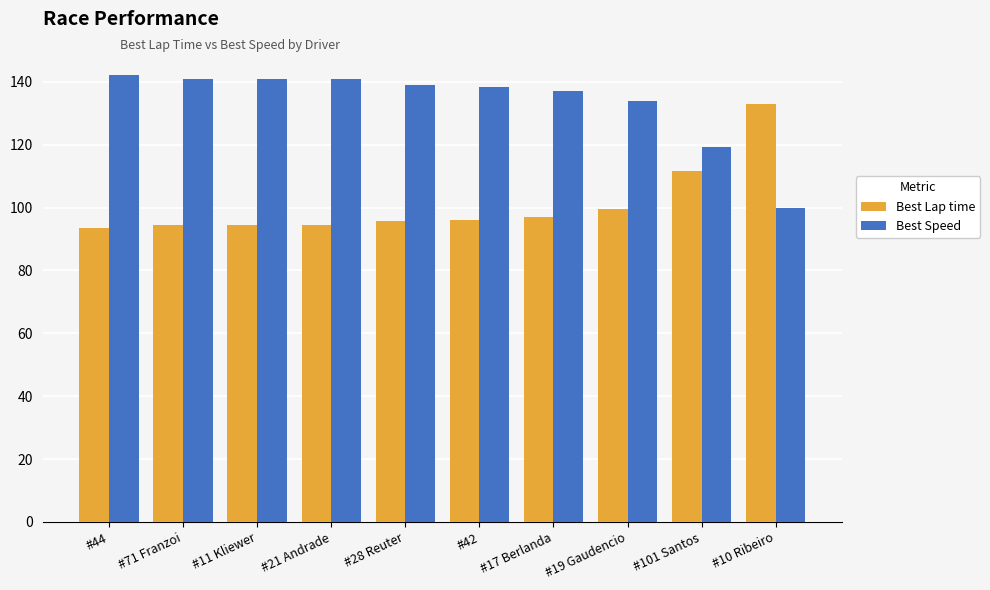

Is it true that Best Speed equals 137.0 at #17 Berlanda?

True